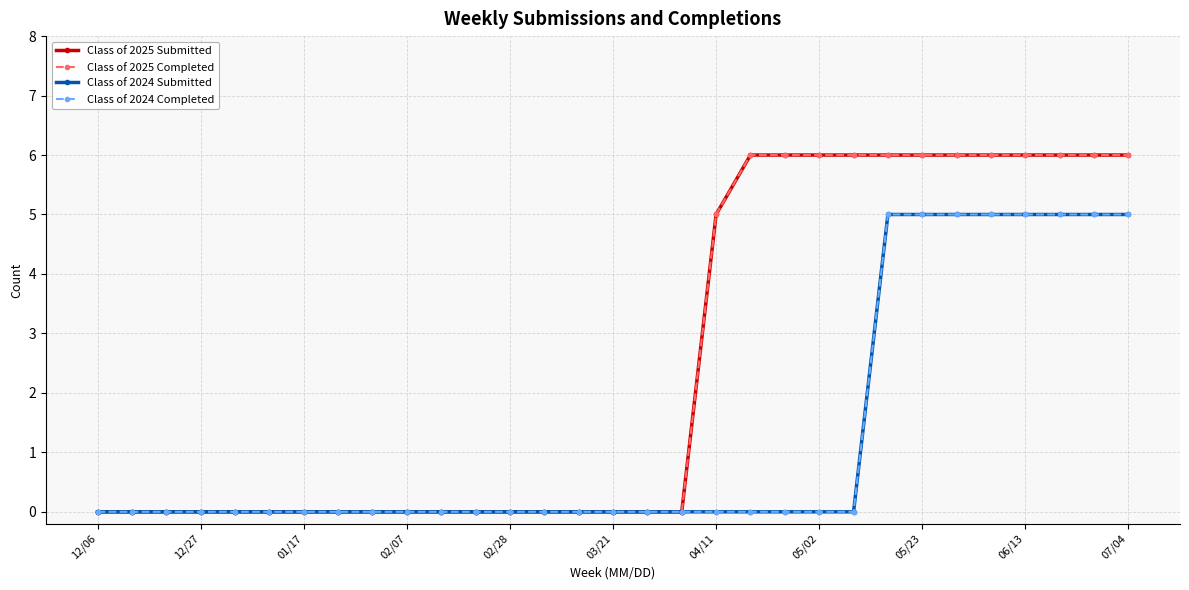

Is this an area chart (filled region under the line)?

No